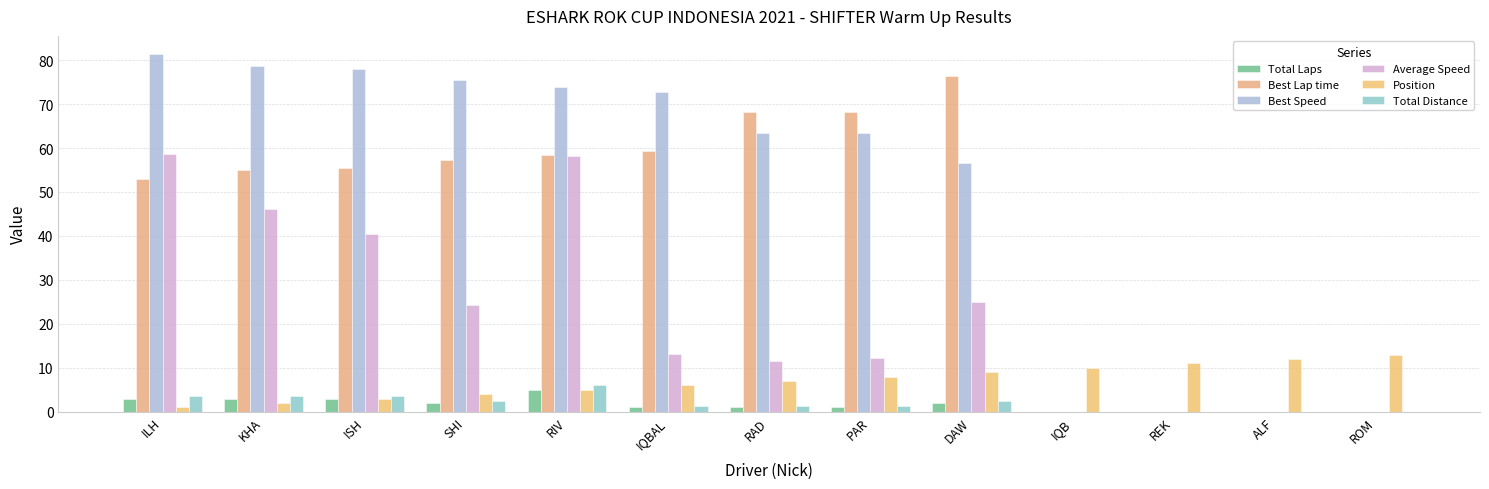

Which has a higher value, IQBAL or DAW?

DAW